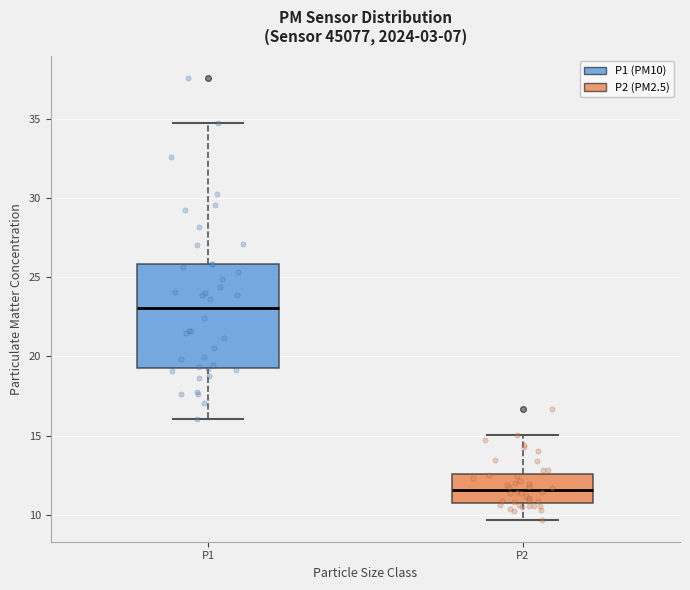

Which box has the lowest median line?

P2